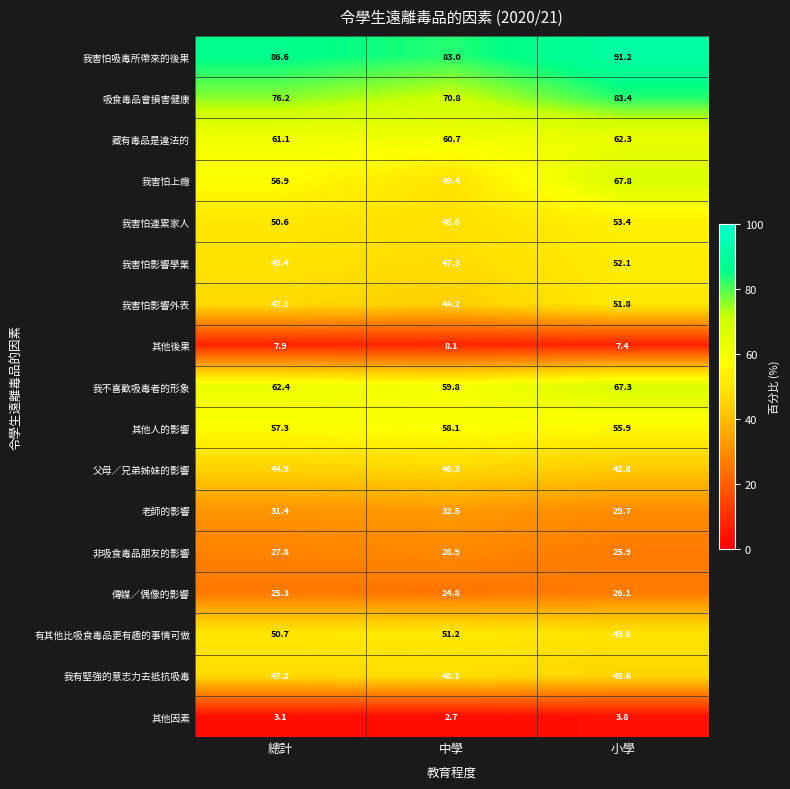

At how many categories does at least one series exceed 55?

3